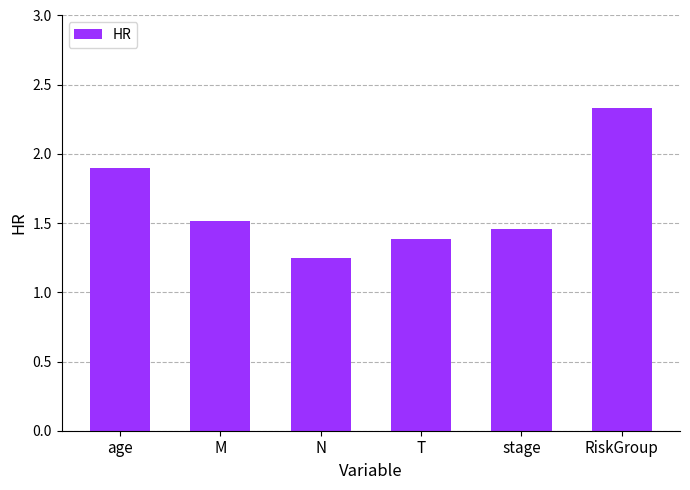

How many data points does each series have?

6